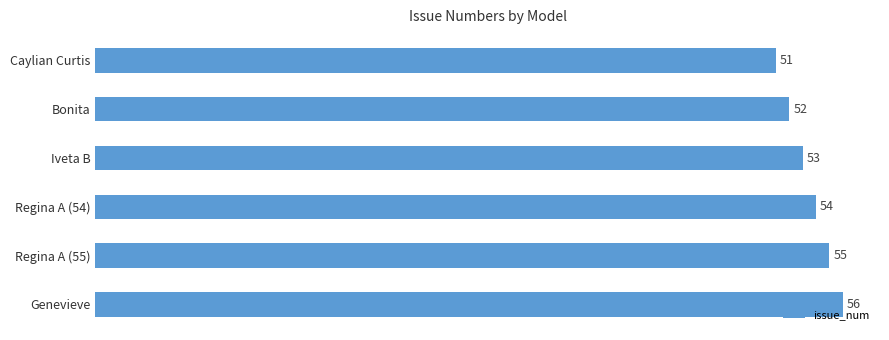

Where is the data nearest to the value 53?

Iveta B